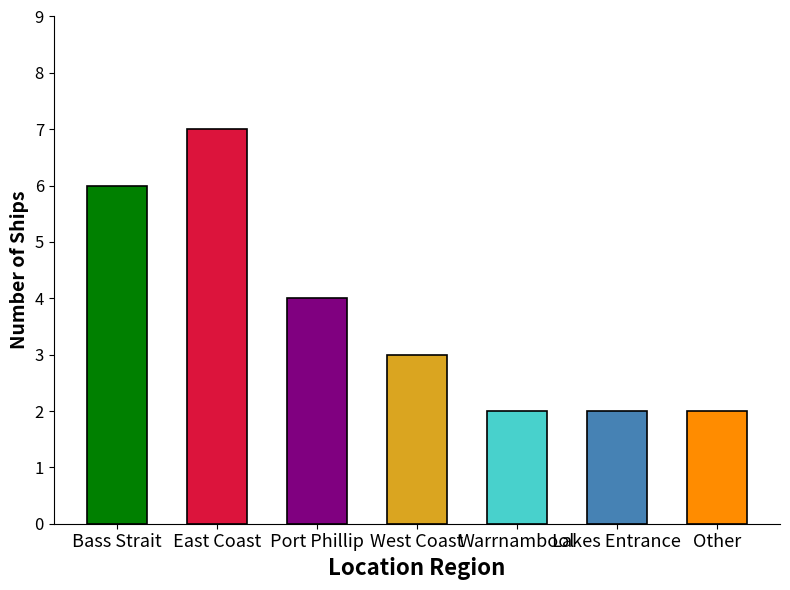

What is the value of the 3rd bar from the left?

4